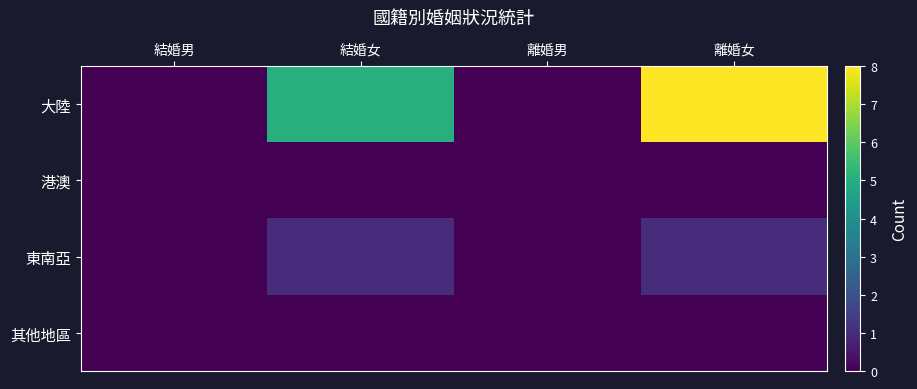

How many categories are shown in the chart?

4